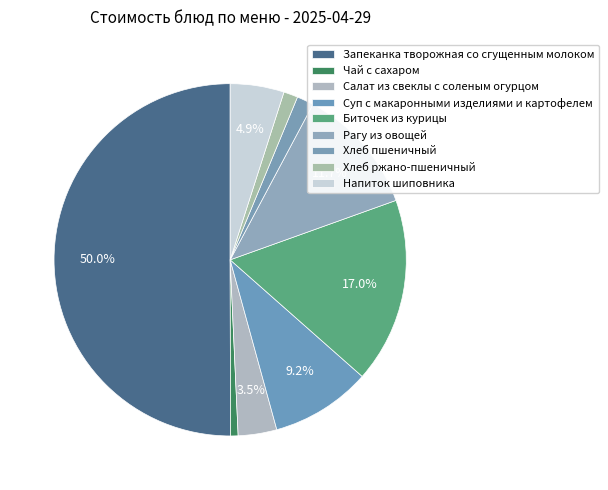

How many slices are in this pie chart?

9